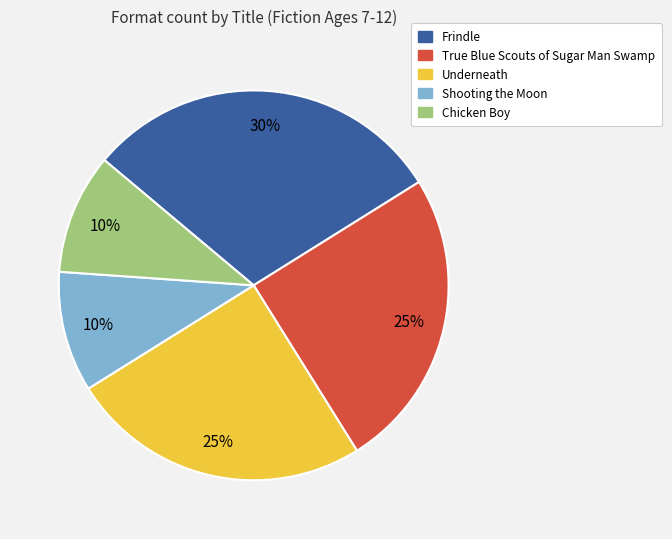

The True Blue Scouts of Sugar Man Swamp slice represents 32% of the pie. True or false?

False